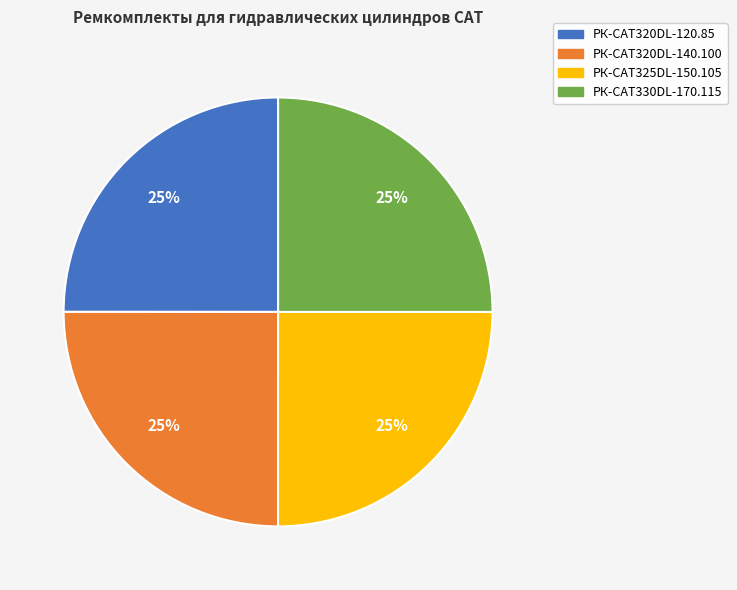

To the nearest percent, what is the average slice percentage?

25%